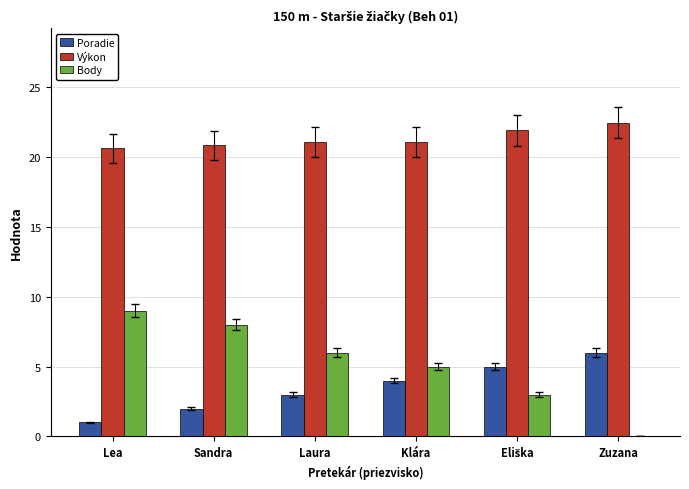

Reading right to left, list all the values displayed in this chart.

Poradie: 6.0	5.0	4.0	3.0	2.0	1.0
Výkon: 22.5	21.9	21.1	21.1	20.9	20.6
Body: 0.0	3.0	5.0	6.0	8.0	9.0